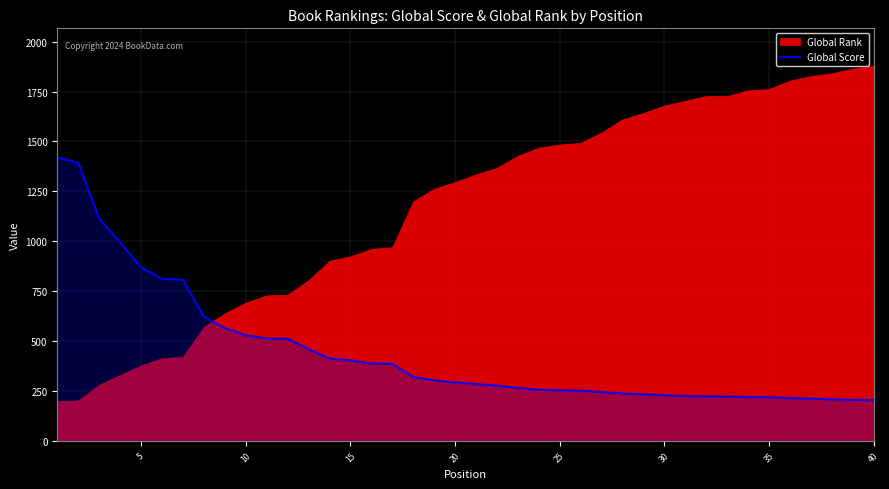

The value of Global Score at 5 is 870. True or false?

True